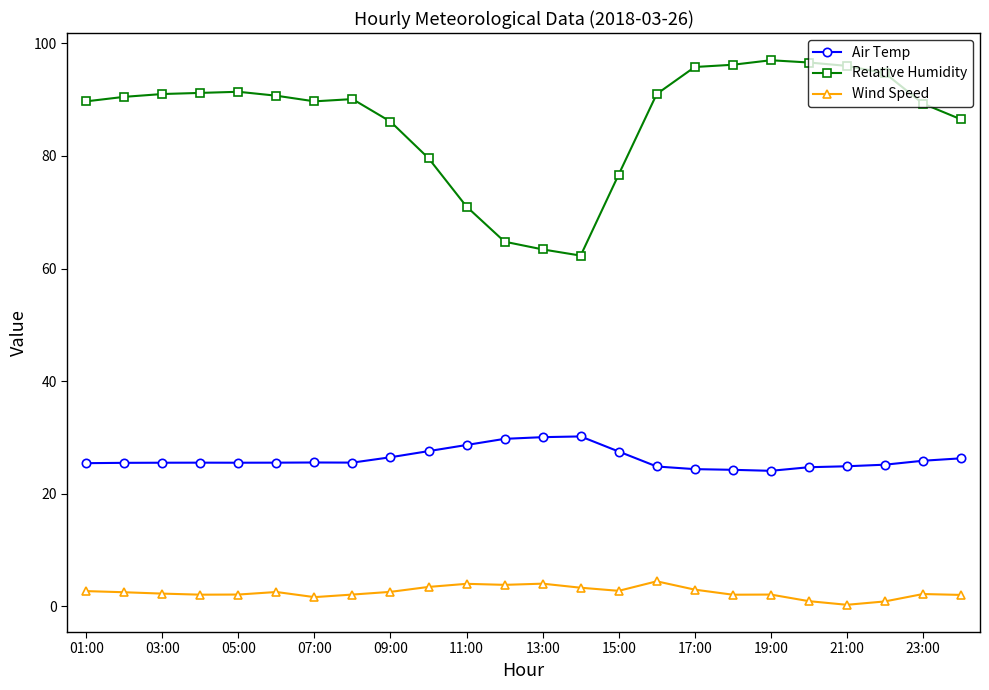

Which series has the largest range (max minus min)?

Relative Humidity